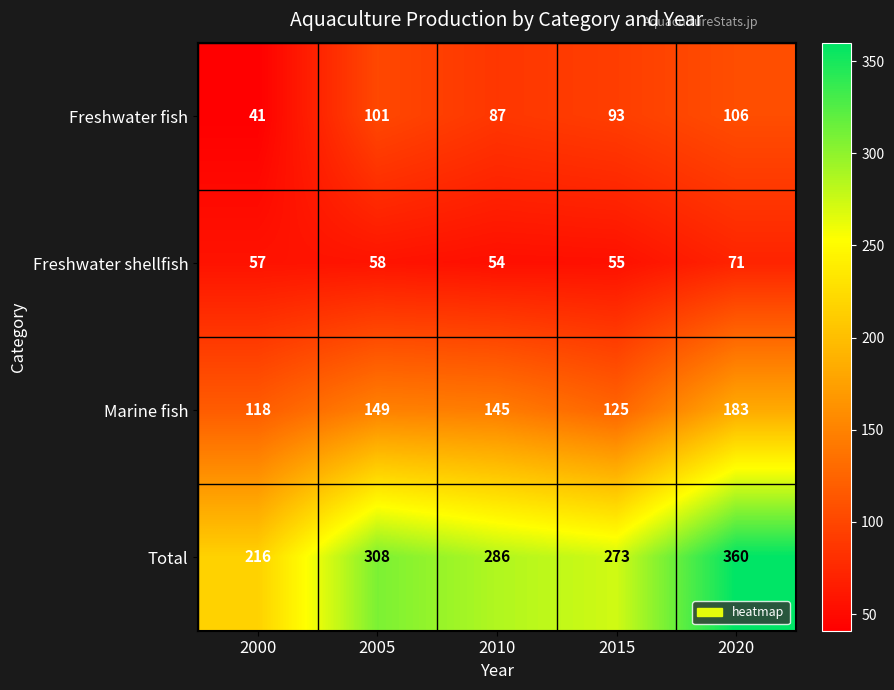

Which series has the largest total across all categories?

Total